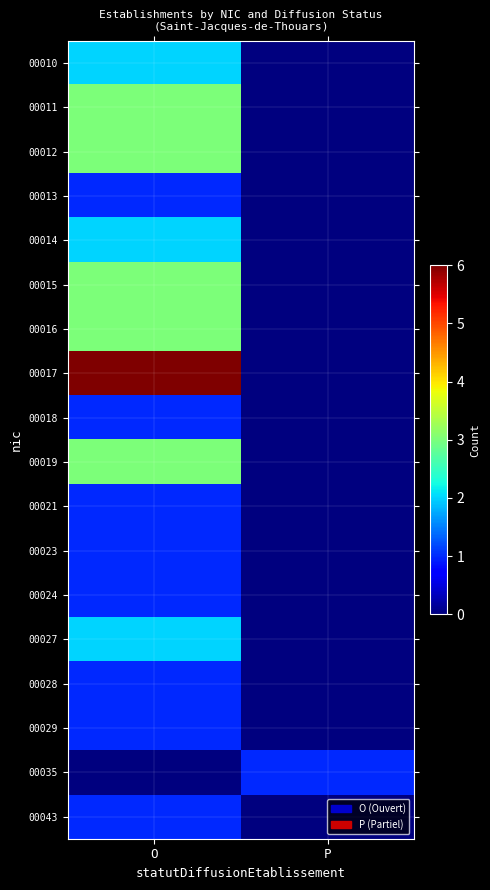

How many categories are shown in the chart?

2